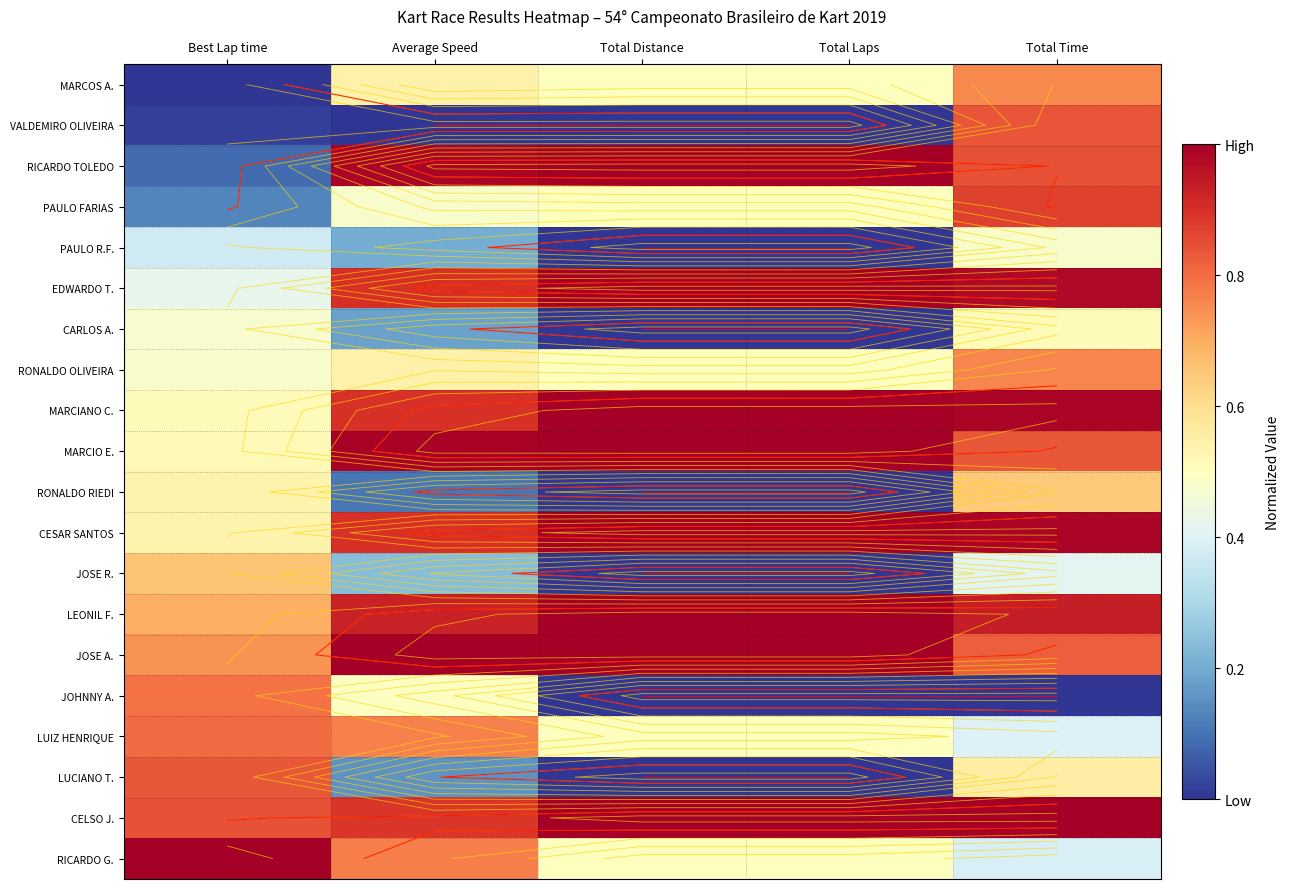

At which category does the chart reach its peak across all series?

Total Distance